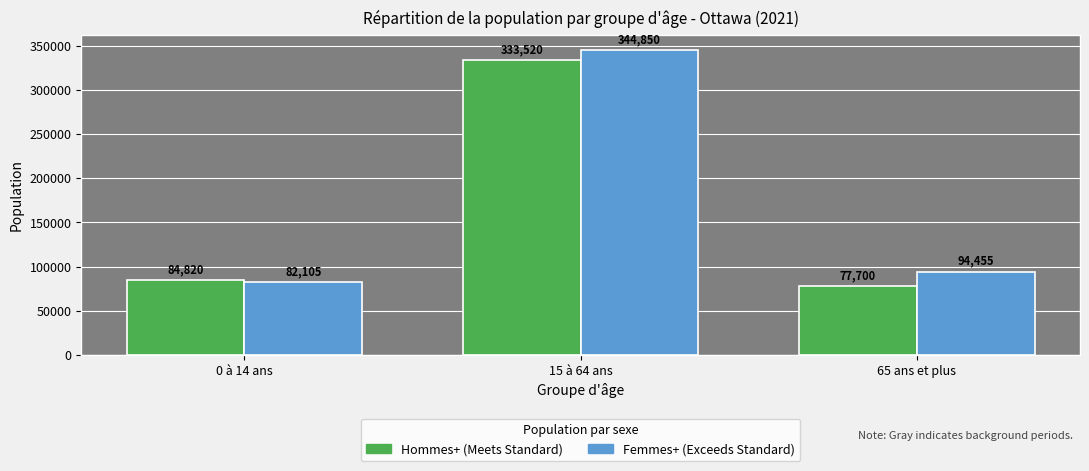

Reading right to left, extract all data points from this chart.

Hommes+: 77700	333520	84820
Femmes+: 94455	344850	82105